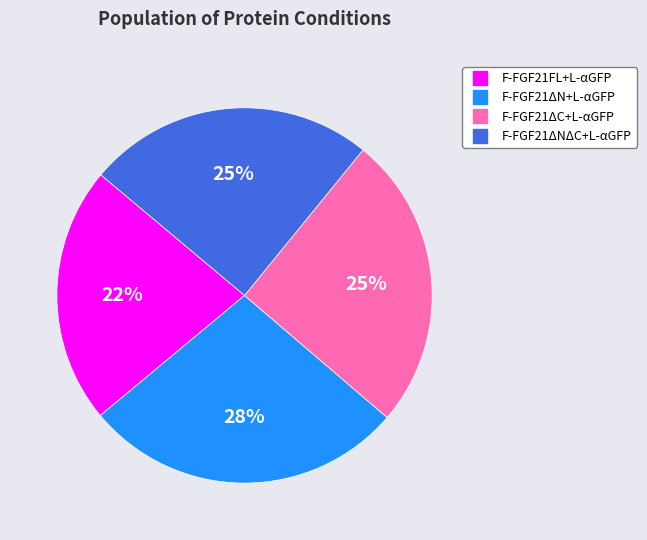

Which has a higher value, F-FGF21ΔN+L-αGFP or F-FGF21ΔC+L-αGFP?

F-FGF21ΔN+L-αGFP